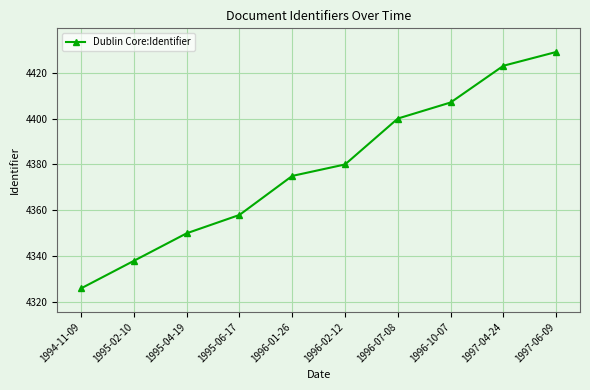

Which category has the highest value across all series?

1997-06-09